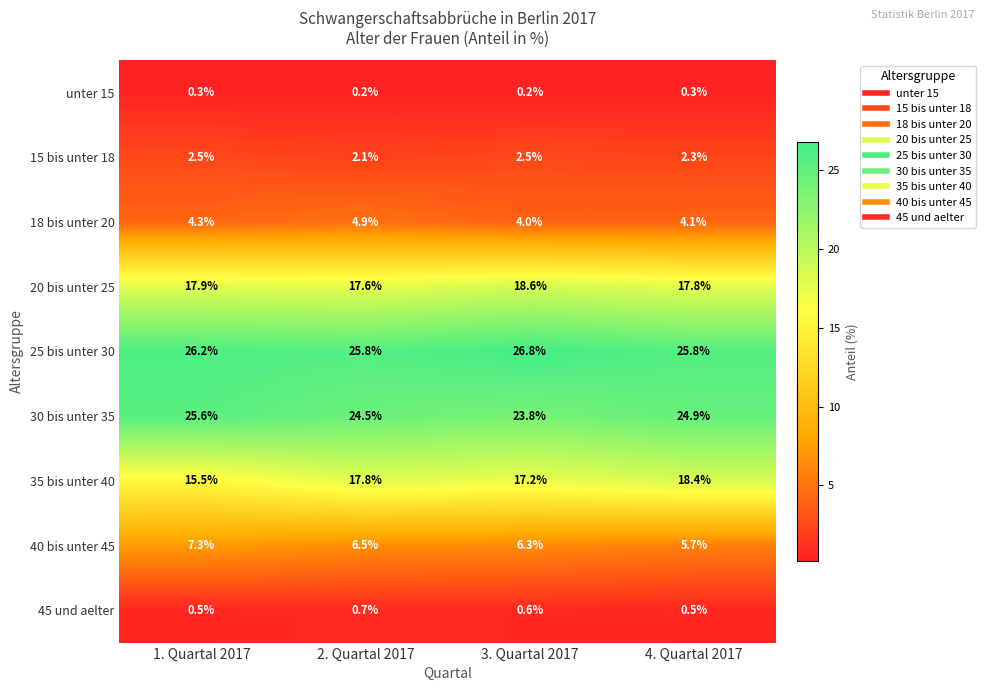

Which series has the largest total across all categories?

25 bis unter 30